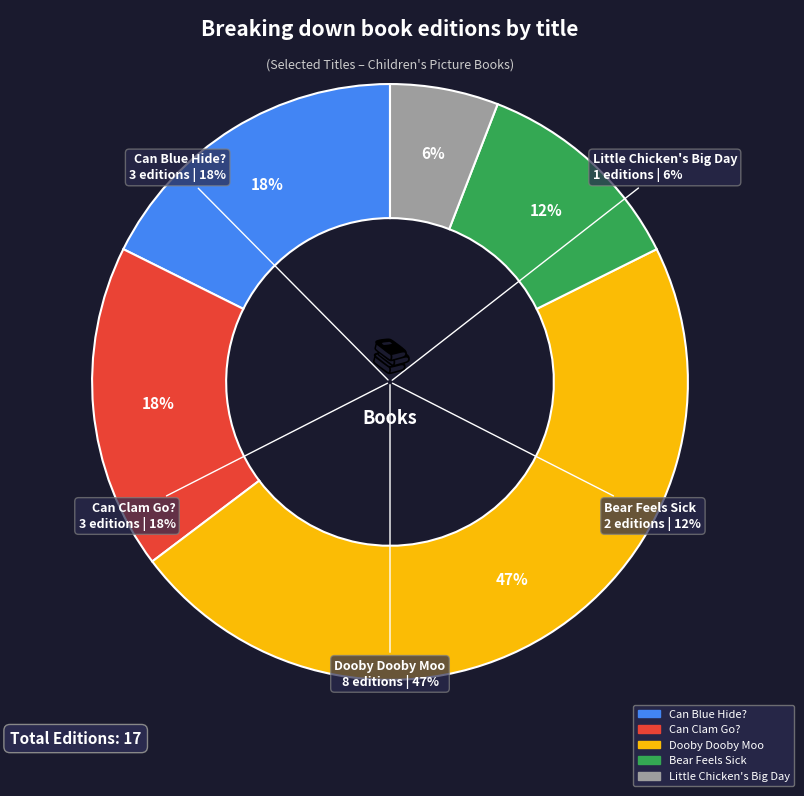

What portion of the pie excludes Can Blue Hide??

82.4%